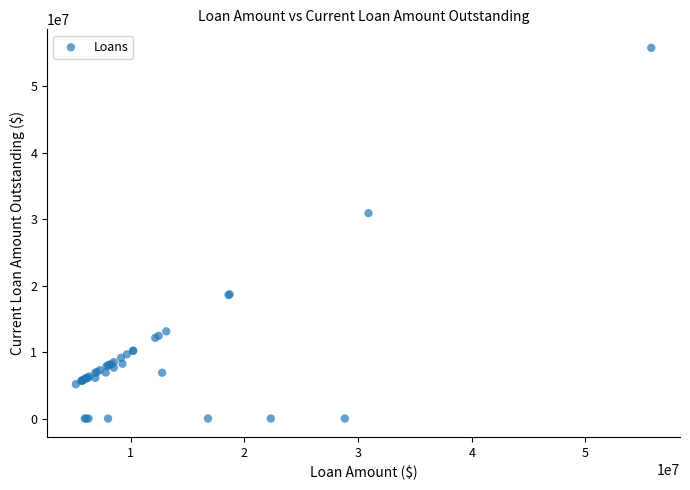

What Y value in the scatter plot is closest to 27895971?

30912000.0